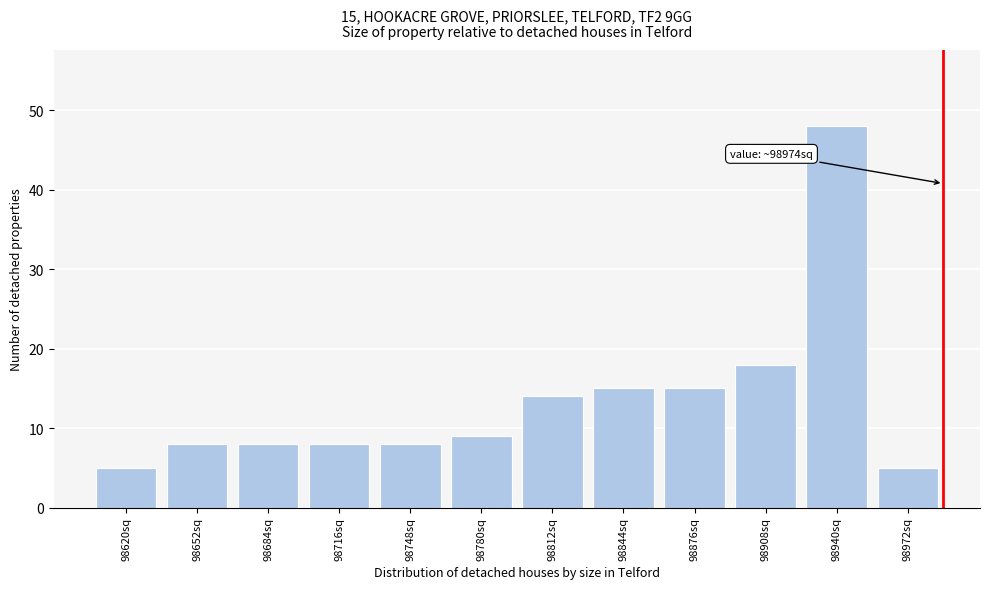

Reading left to right, extract all data points from this chart.

98620sq=5	98652sq=8	98684sq=8	98716sq=8	98748sq=8	98780sq=9	98812sq=14	98844sq=15	98876sq=15	98908sq=18	98940sq=48	98972sq=5